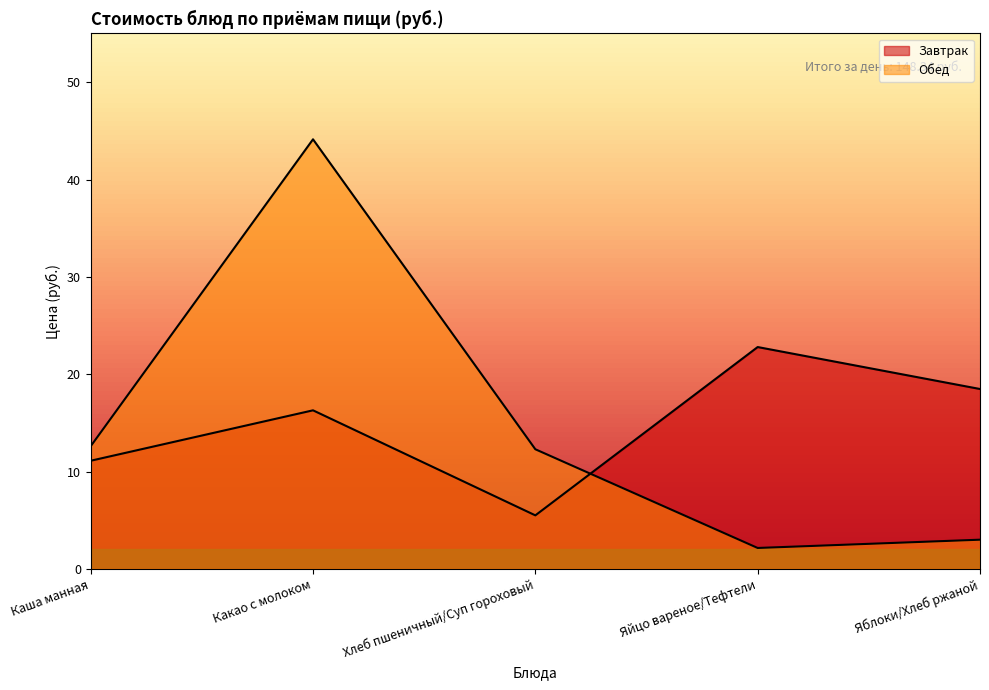

How many interior local peaks does the Завтрак series have?

2